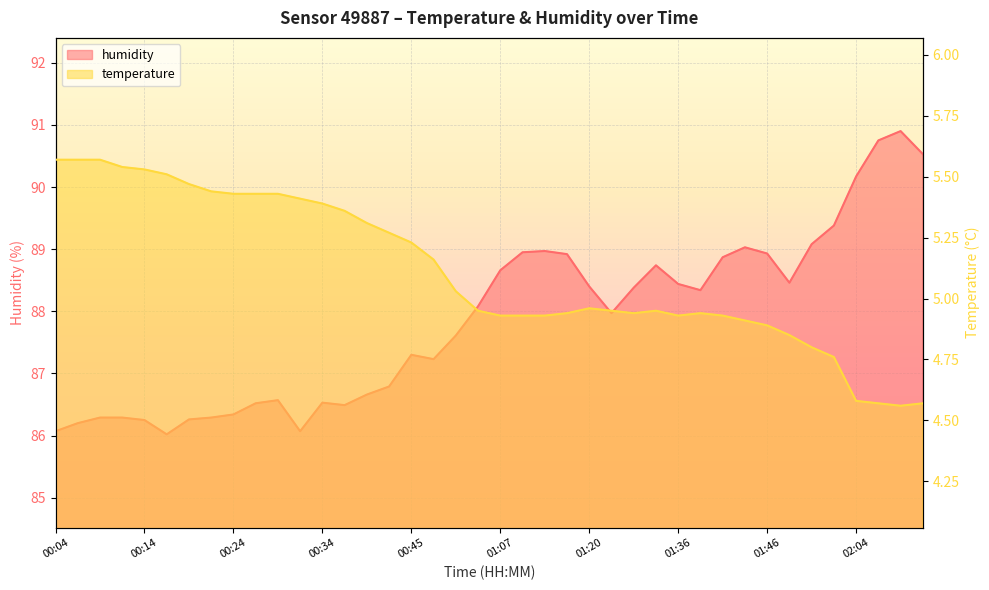

True or false: humidity and temperature cross at least once.

False